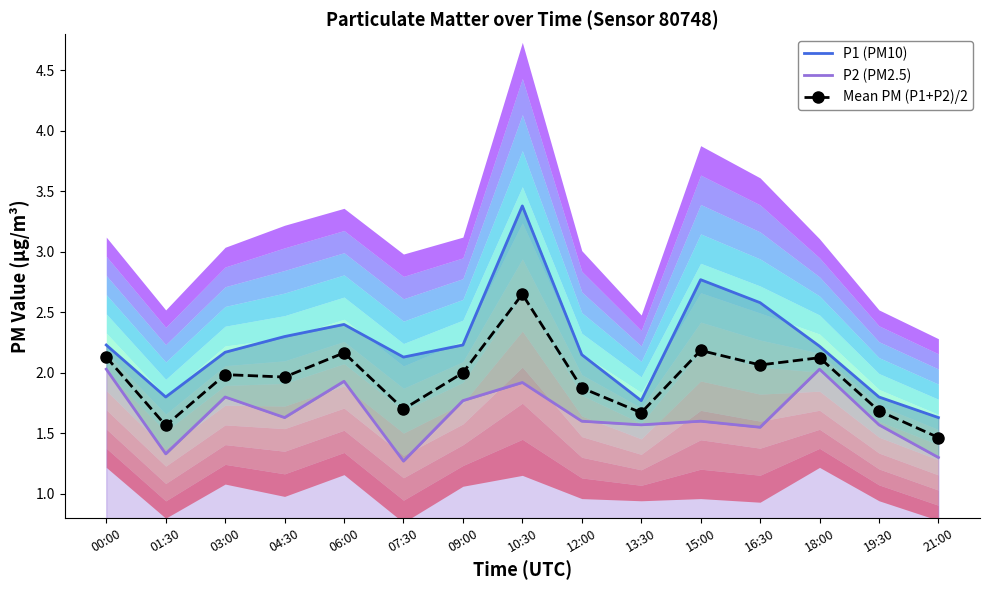

Which category has the lowest value in the Mean PM (P1+P2)/2 series?

21:00